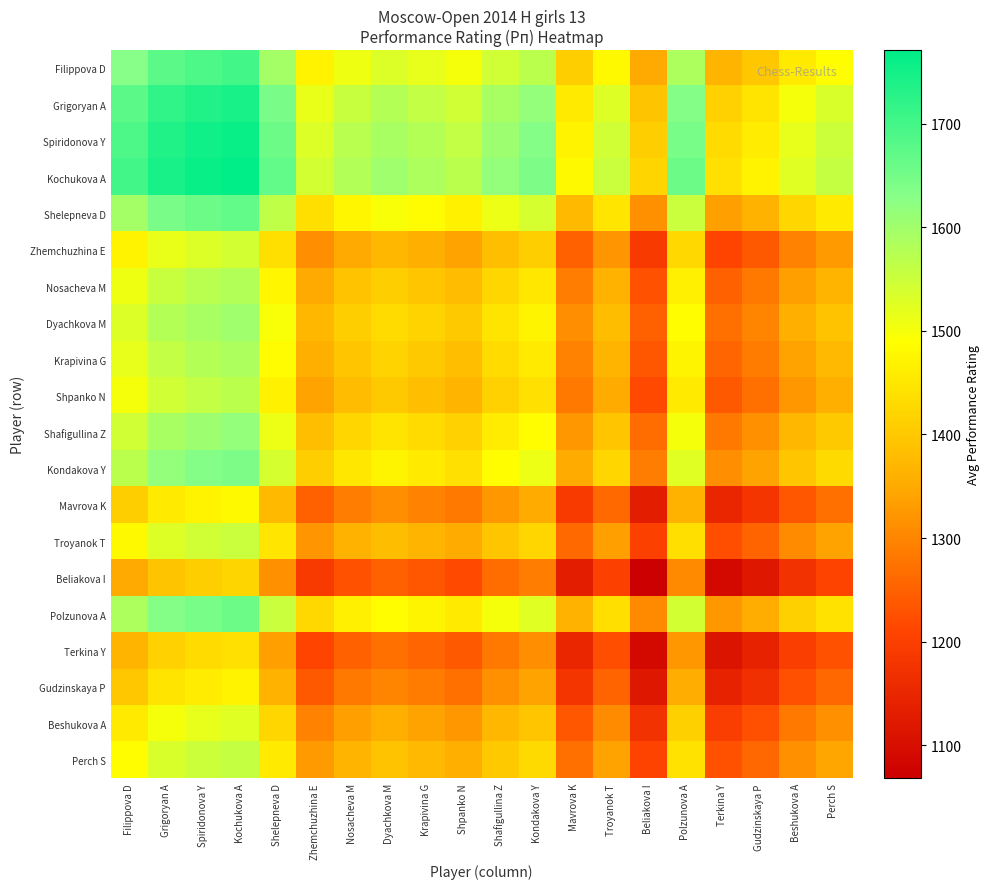

What is the difference between the highest and lowest values at Shelepneva D?

351.5